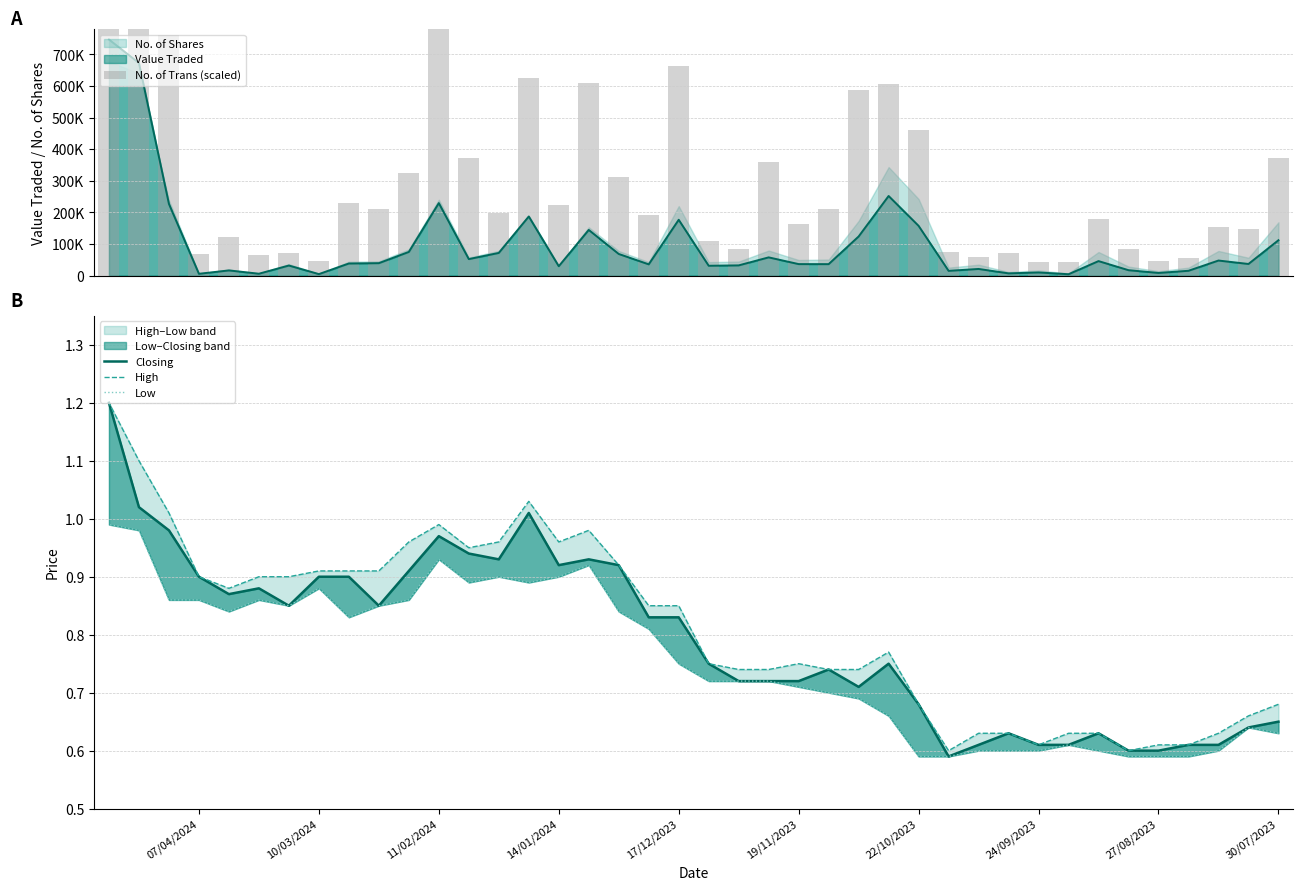

At how many categories does at least one series exceed 1055306?

2